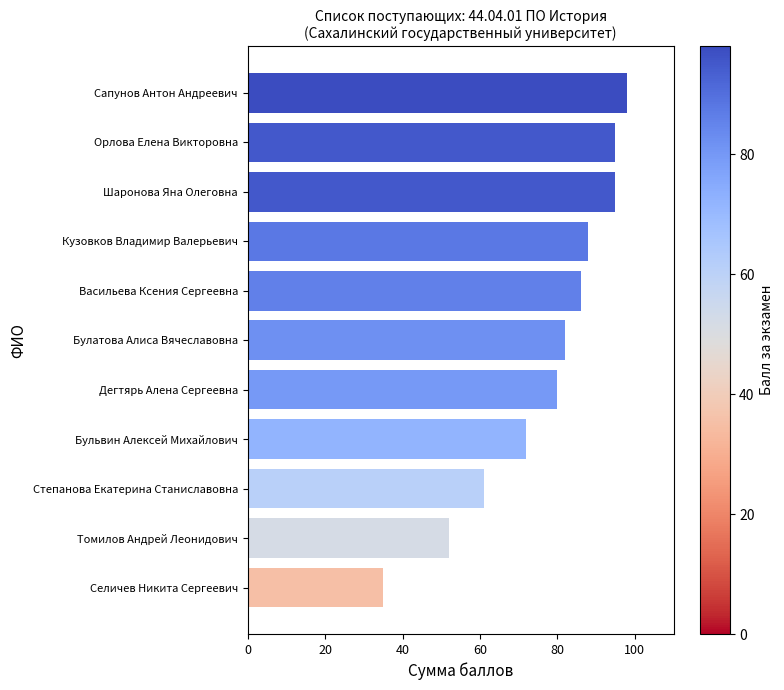

What is the difference between the maximum and minimum values?

63